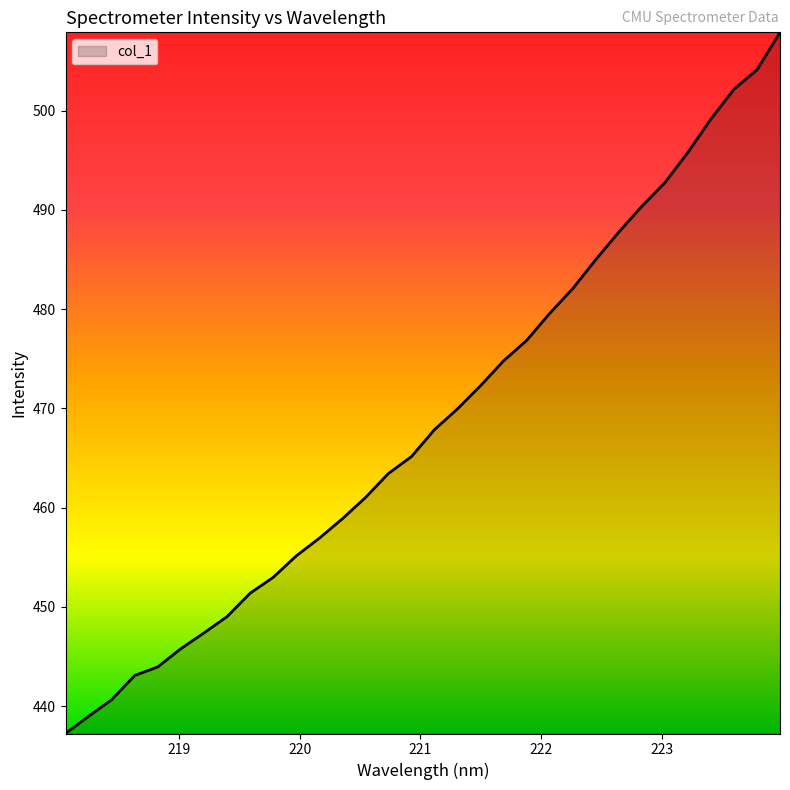

What is the maximum value shown in the chart?

507.9